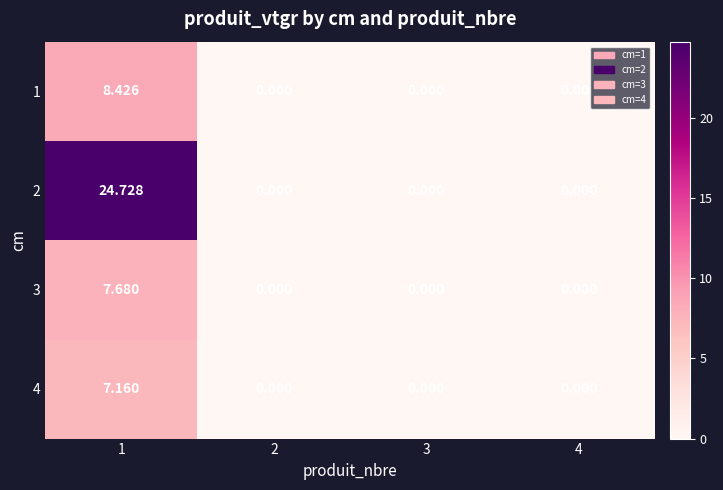

Which series has the largest total across all categories?

2